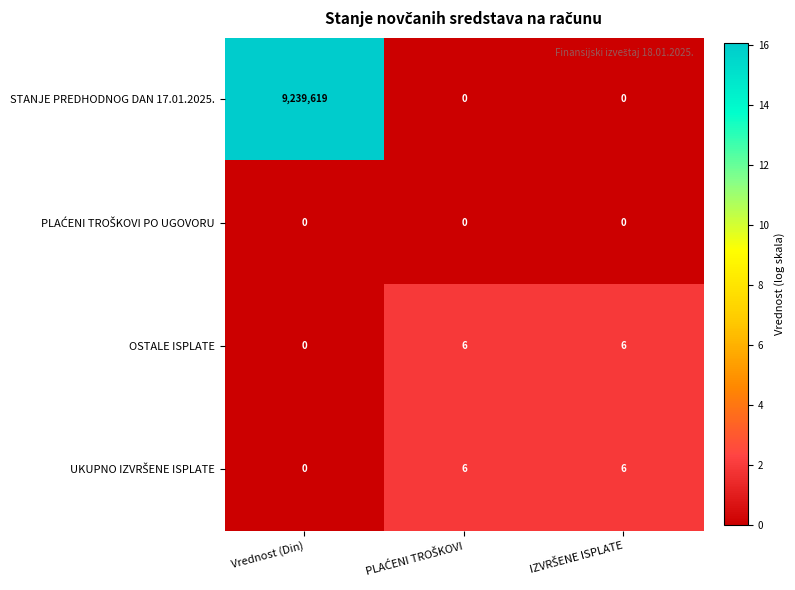

What is the average value of the OSTALE ISPLATE series?

4